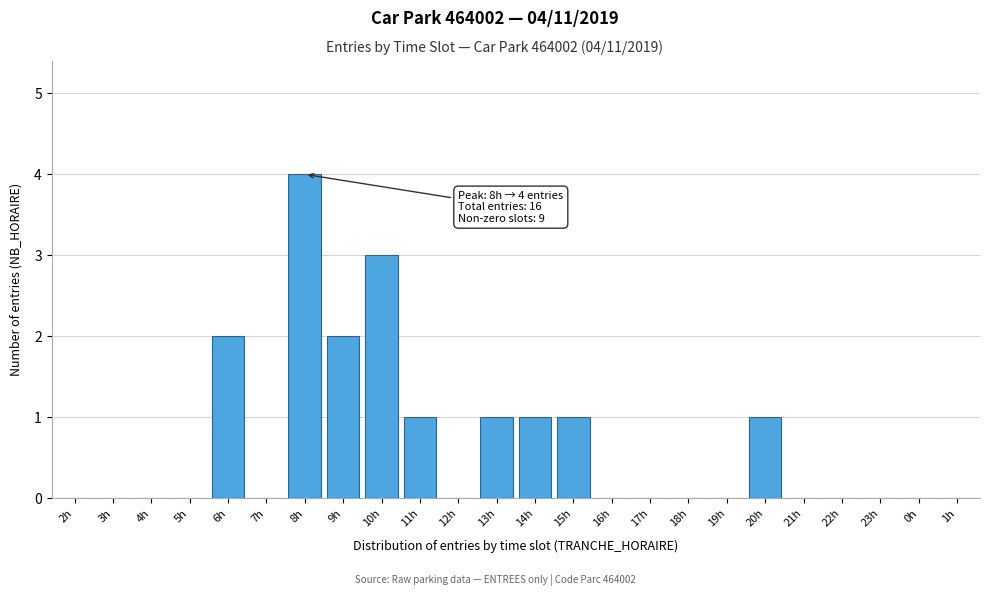

Reading left to right, transcribe all the data shown in this chart.

2h=0	3h=0	4h=0	5h=0	6h=2	7h=0	8h=4	9h=2	10h=3	11h=1	12h=0	13h=1	14h=1	15h=1	16h=0	17h=0	18h=0	19h=0	20h=1	21h=0	22h=0	23h=0	0h=0	1h=0